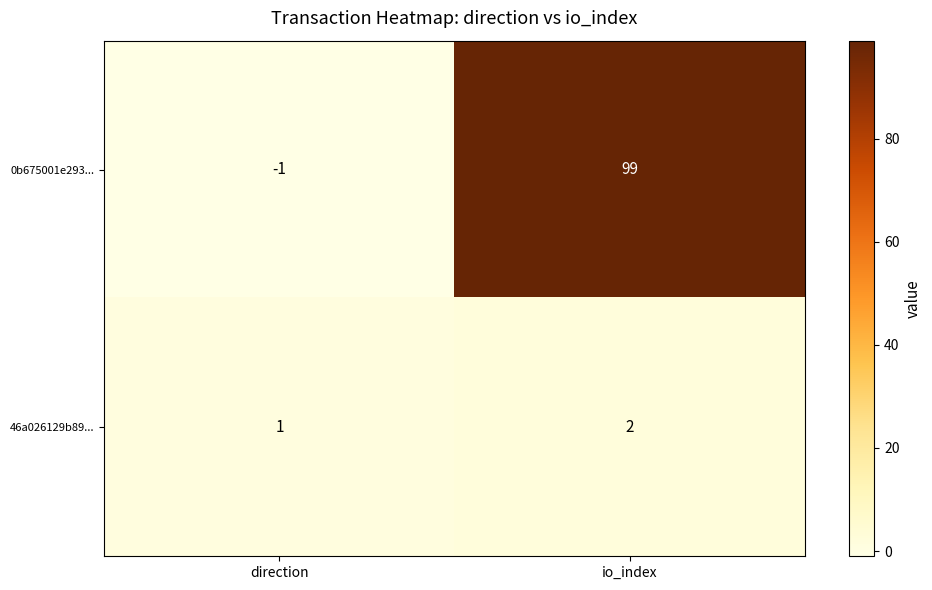

At which category is the sum across all series the highest?

io_index